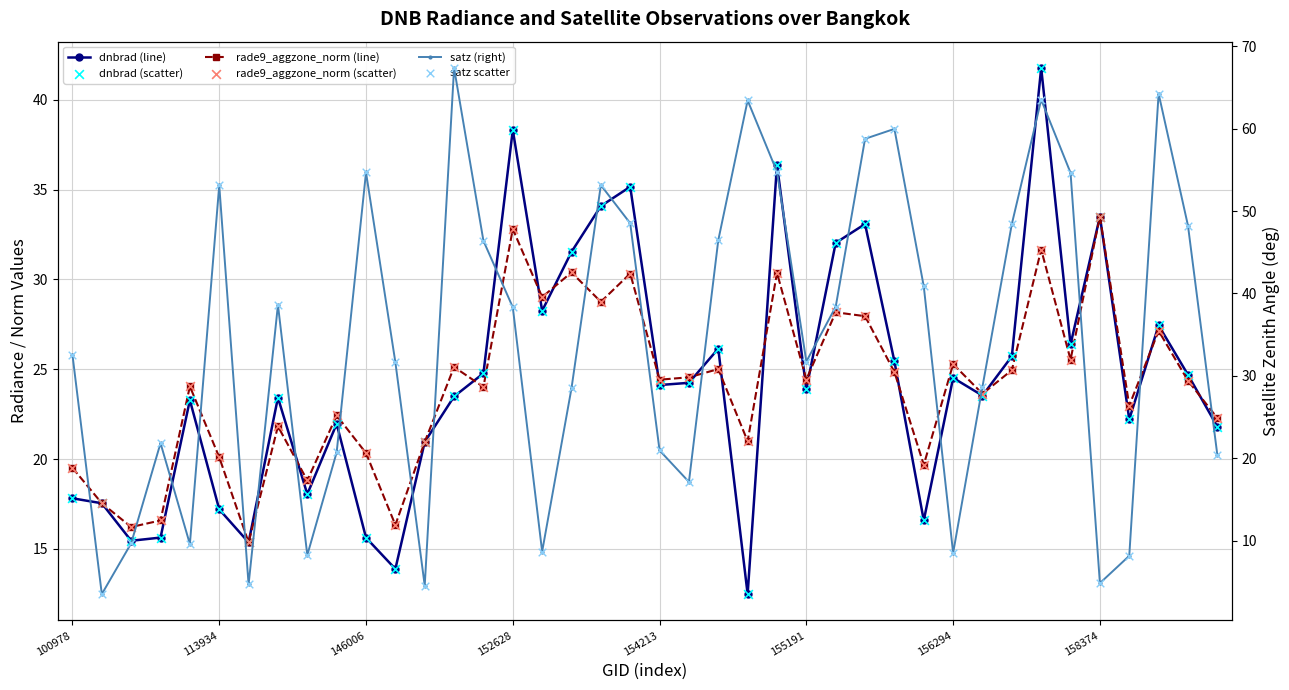

What are all the series names shown in the legend?

dnbrad (line), rade9_aggzone_norm (line), dnbrad (scatter), rade9_aggzone_norm (scatter), satz (right), satz scatter